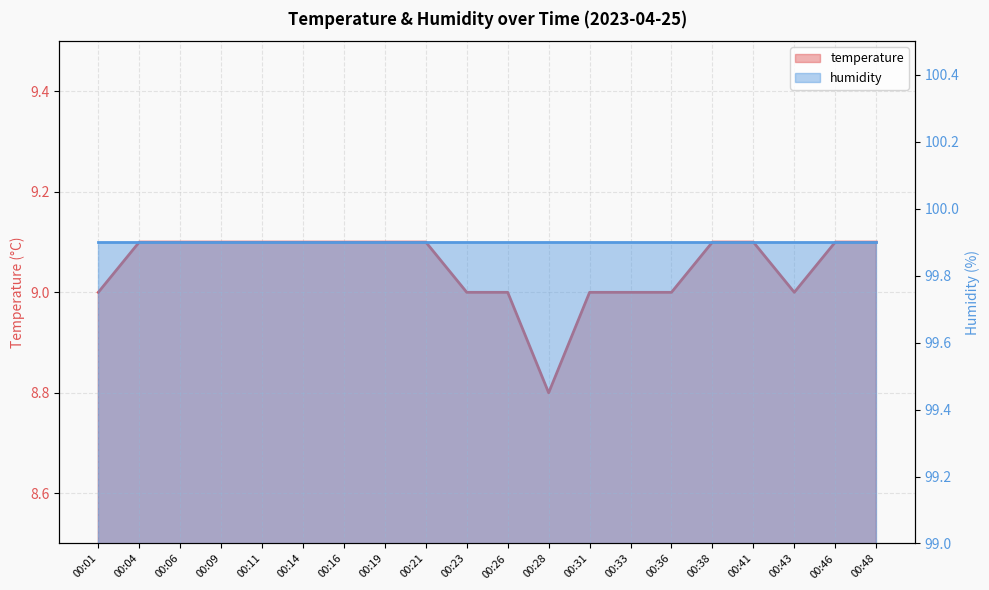

What is the smallest value displayed?

8.8